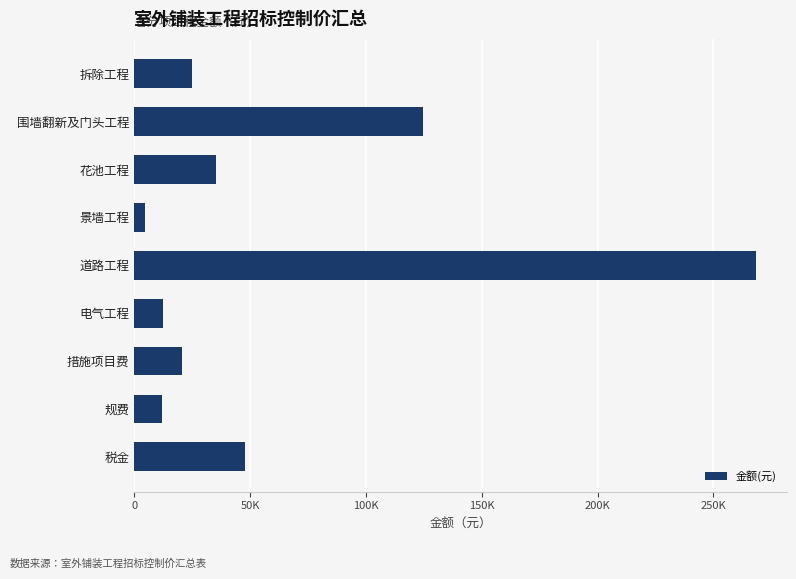

What is the maximum value shown in the chart?

268341.9